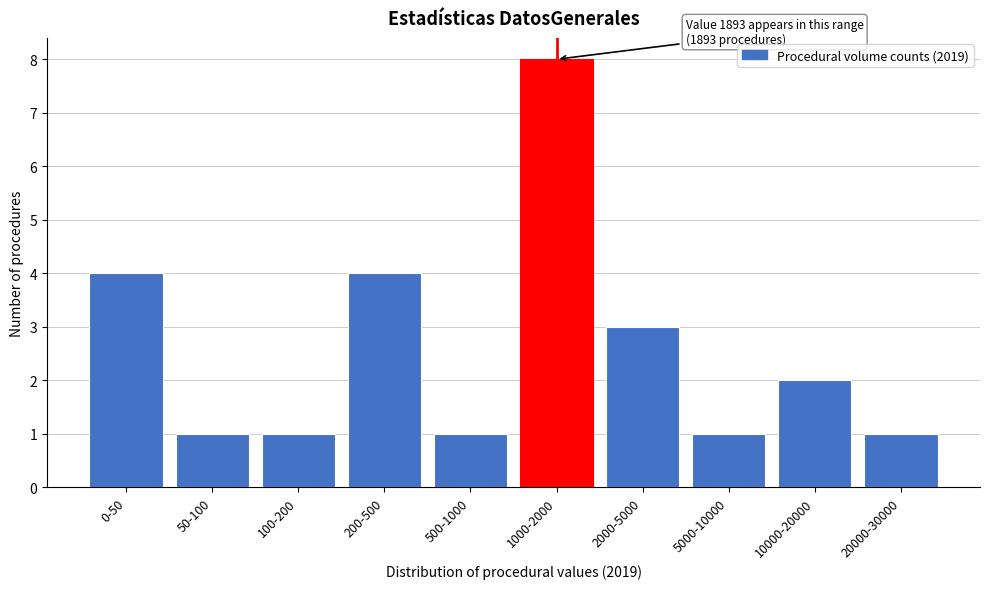

Reading left to right, transcribe all the data shown in this chart.

4	1	1	4	1	8	3	1	2	1